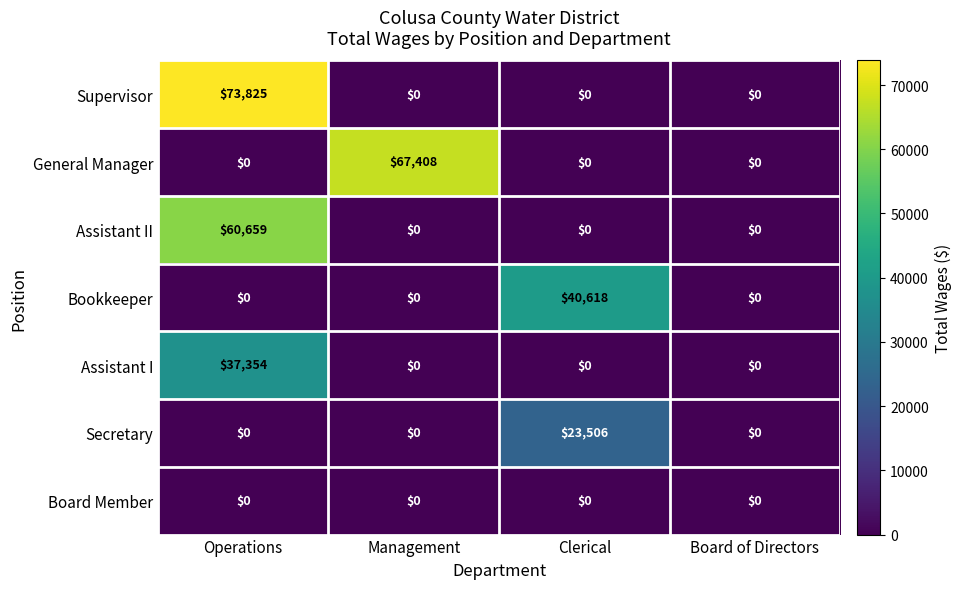

Which series has the widest spread of values?

Supervisor